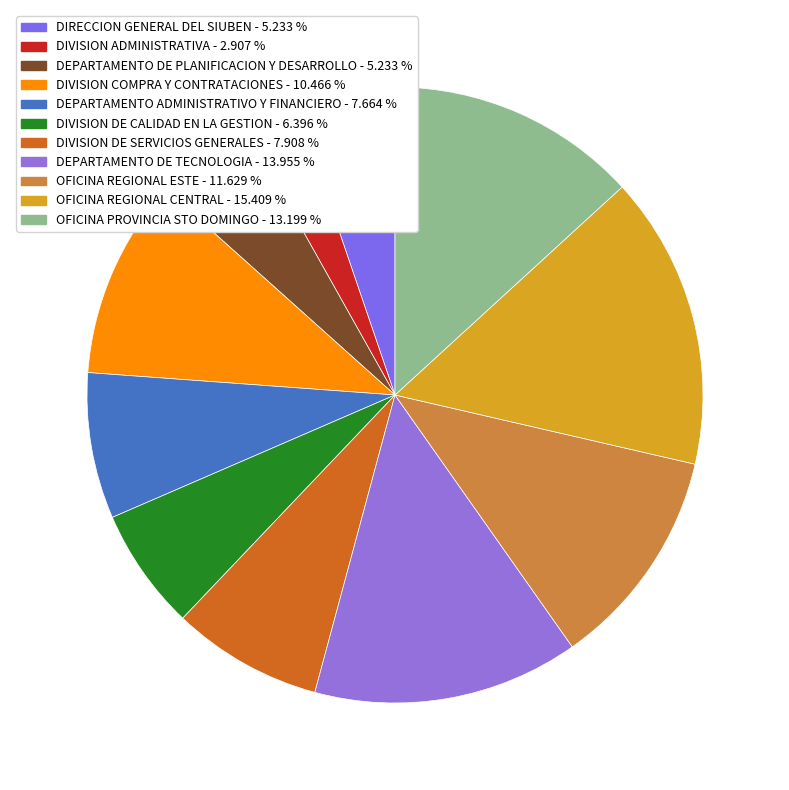

How many segments does this pie chart have?

11